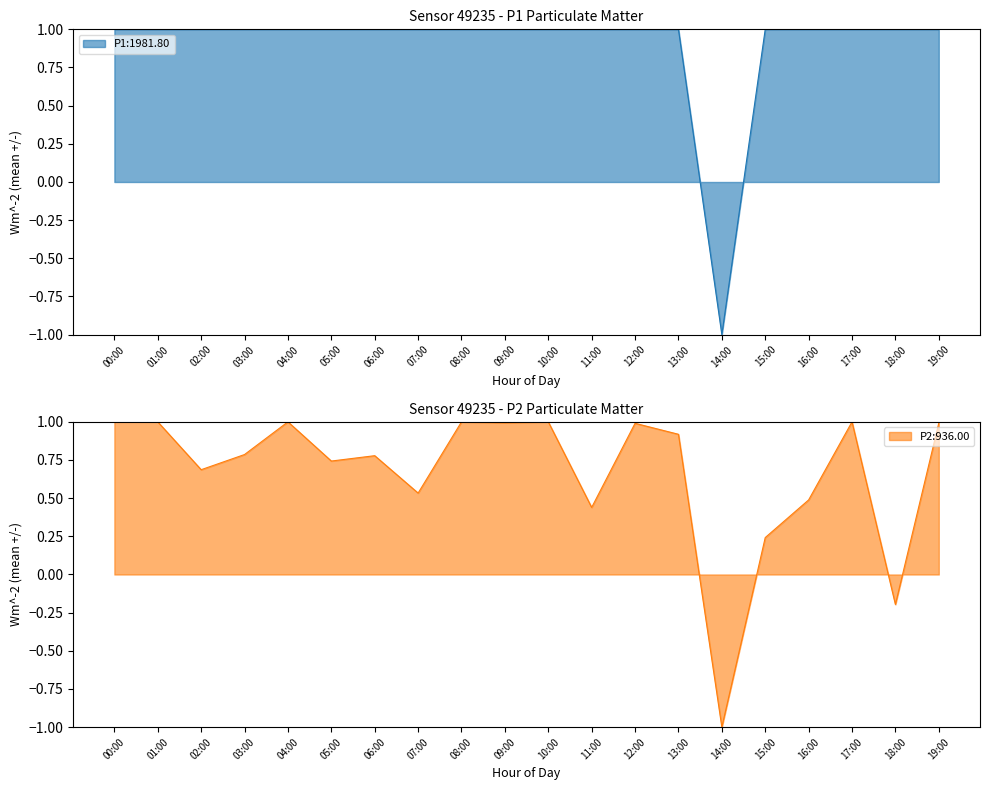

Rank the series by their average value, from highest to lowest.

P1, P2